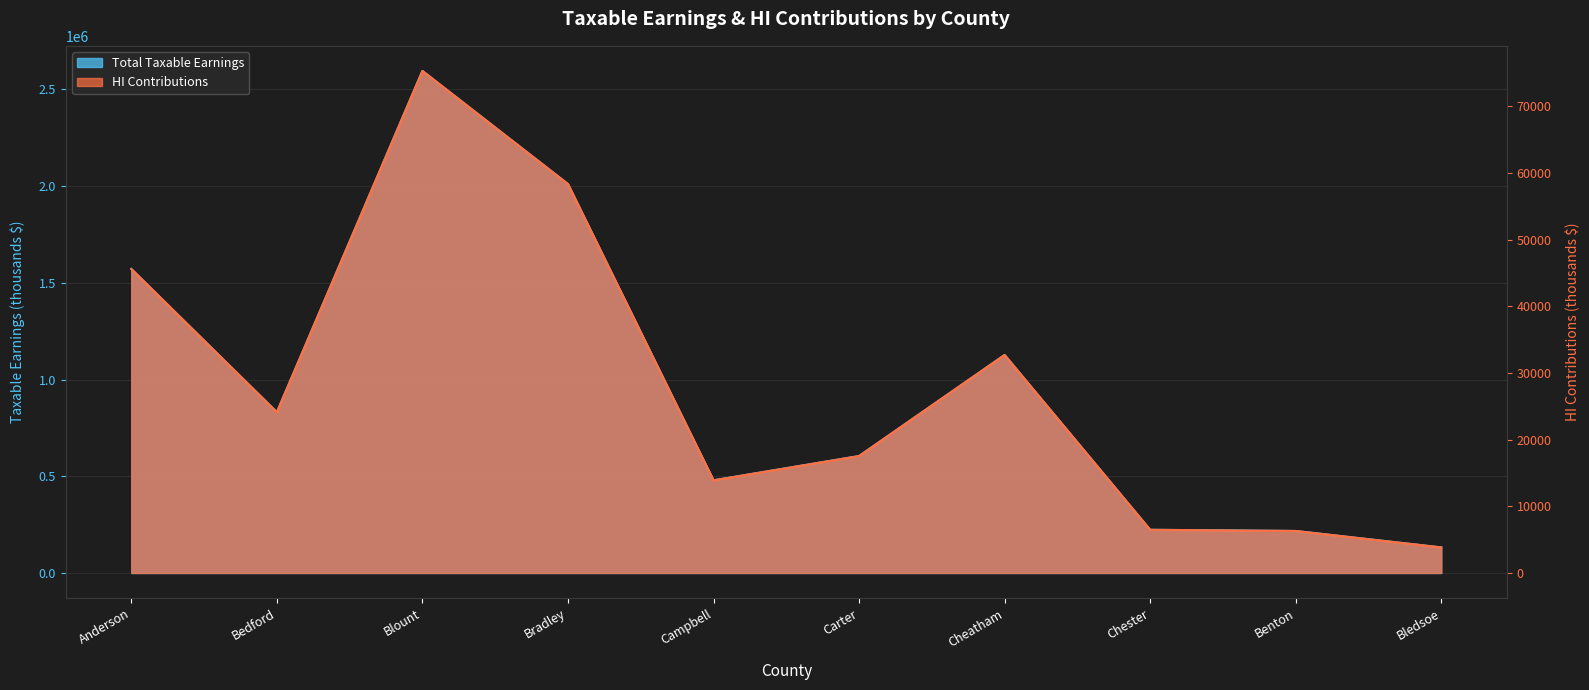

Reading right to left, extract all data points from this chart.

Total Taxable Earnings: 132210	217148	223258	1127242	604539	479034	2011077	2595972	831225	1571835
HI Contributions: 3834	6297	6474	32690	17532	13892	58321	75283	24106	45583